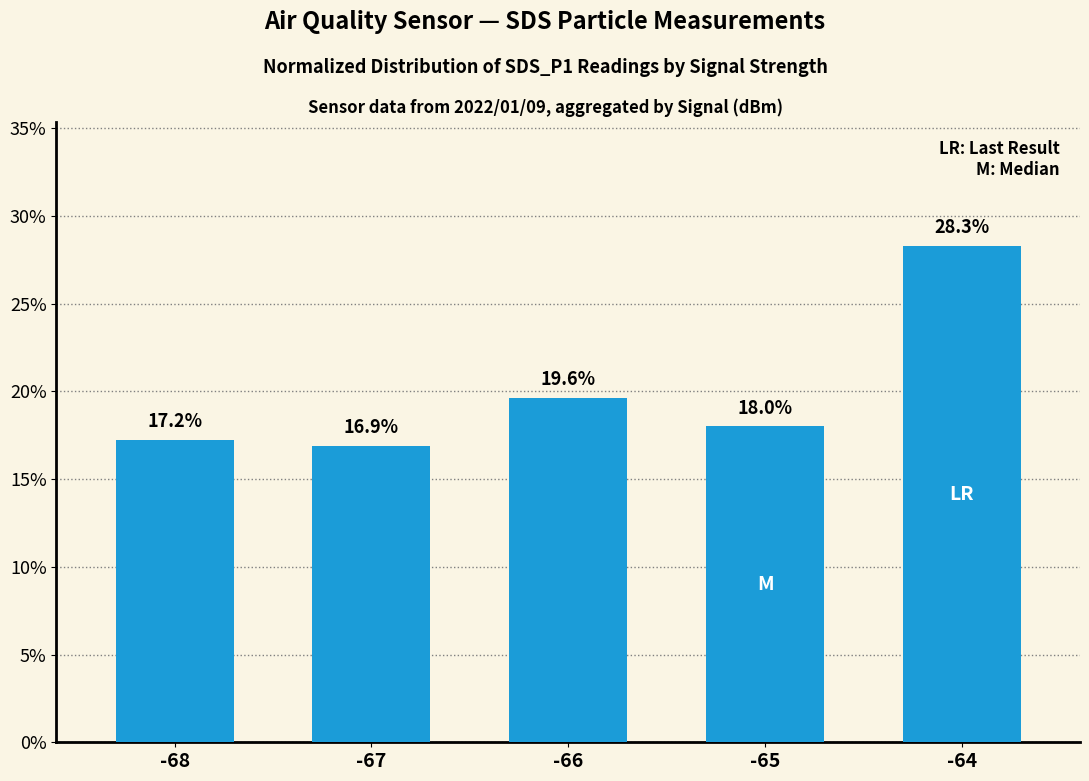

The chart shows a value of 12.3 at -66. True or false?

False